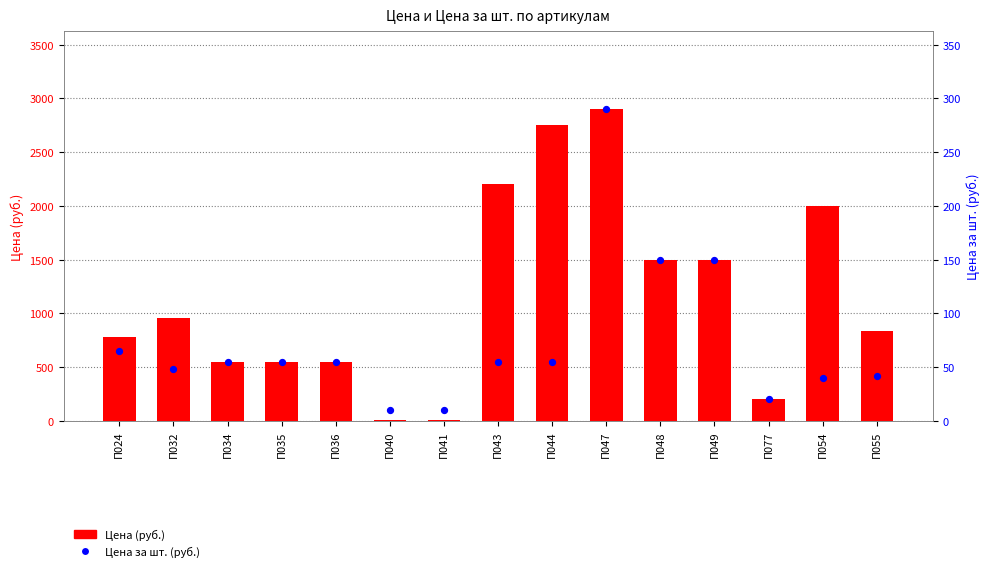

Which series has the largest total across all categories?

Цена (руб.)